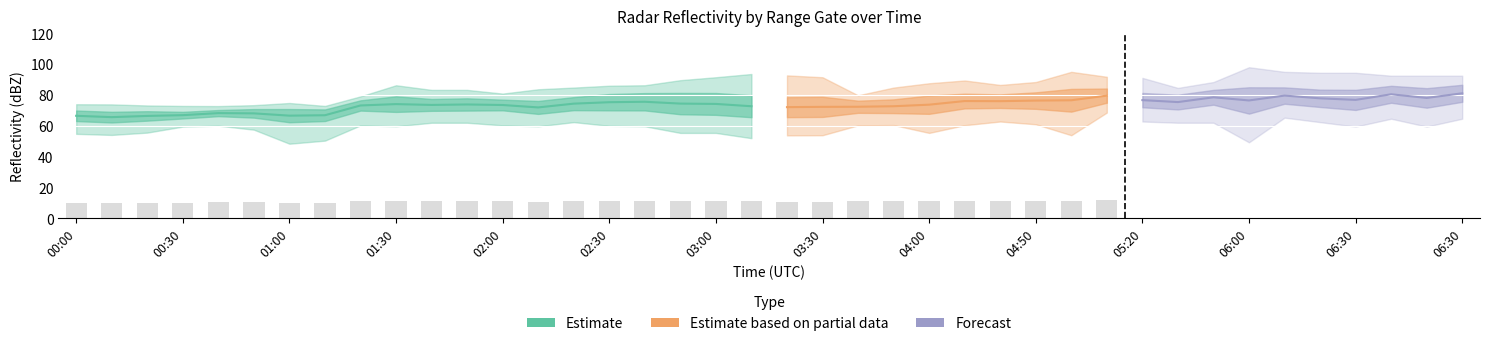

What is the minimum value shown in the chart?

48.3